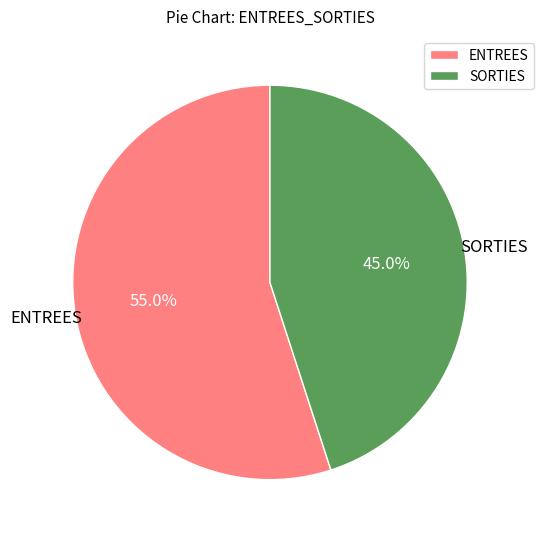

Which slice is the smallest?

SORTIES